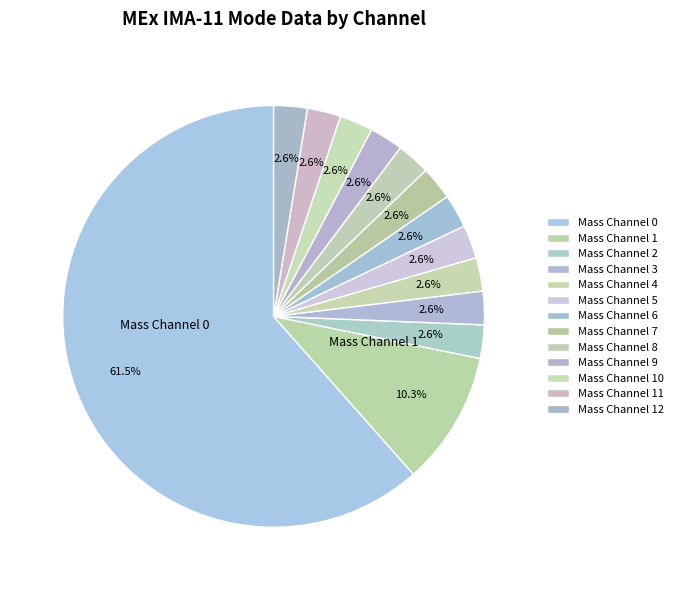

How many slices are in this pie chart?

13